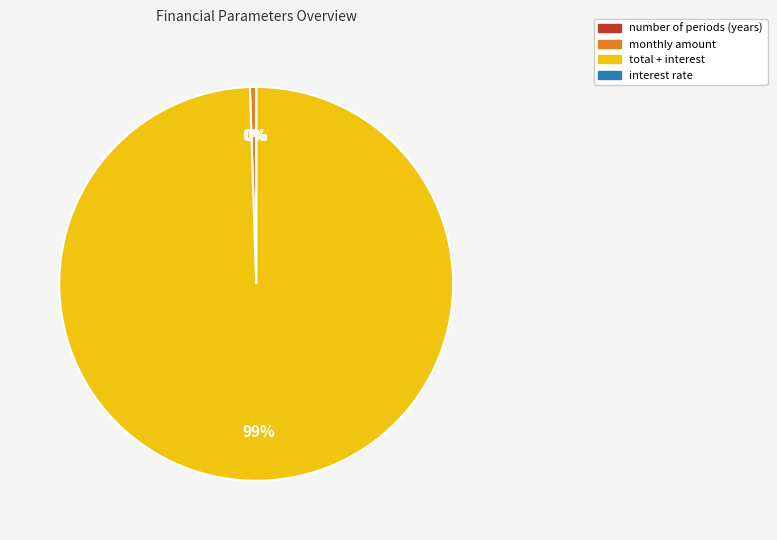

Which category has the biggest portion of the pie?

total + interest